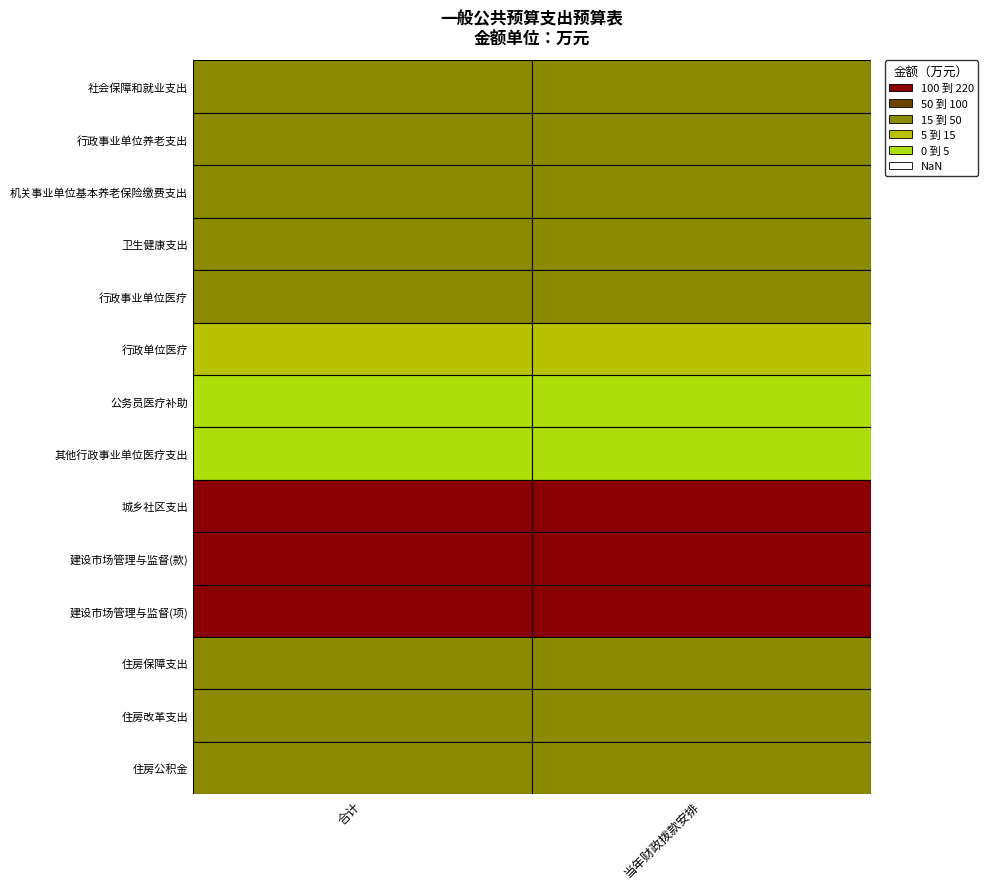

Between 行政事业单位养老支出 and 社会保障和就业支出, which is larger?

行政事业单位养老支出